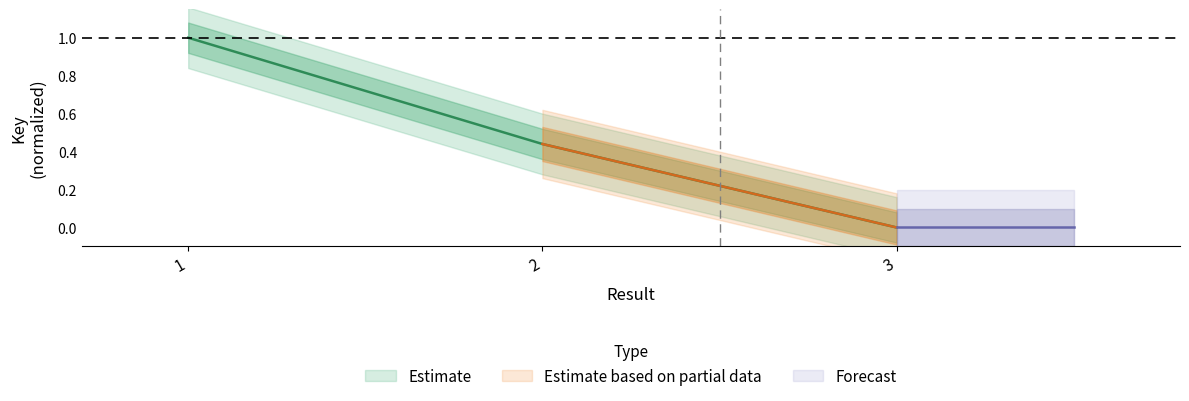

What is the sum of all values?

1.4